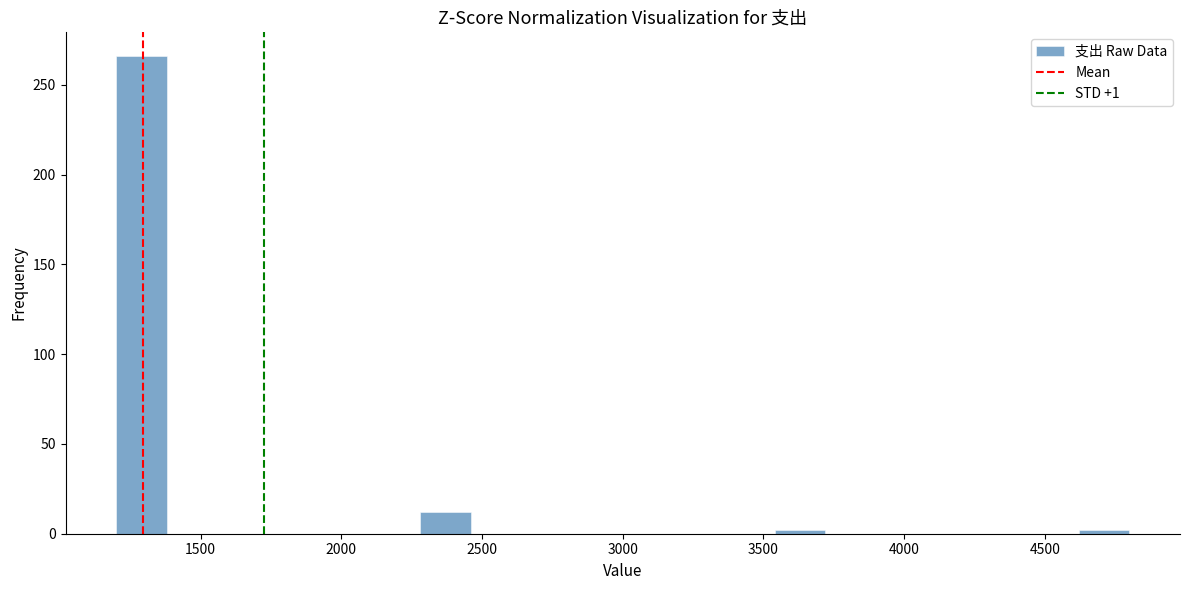

Read against the x-axis, roughly where is the centre of the tallest bar?

1300